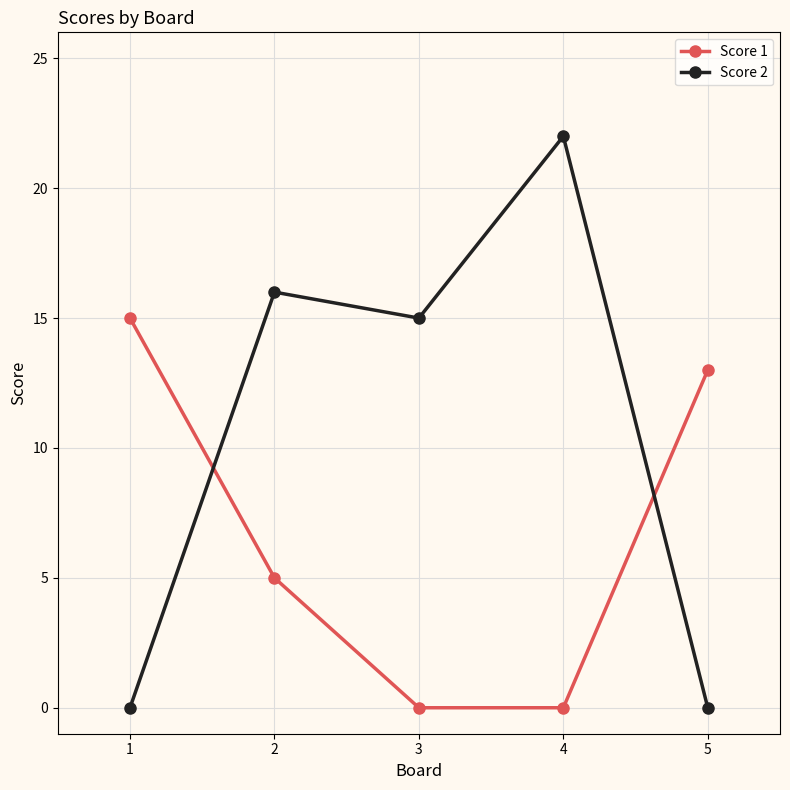

What are all the series names shown in the legend?

Score 1, Score 2